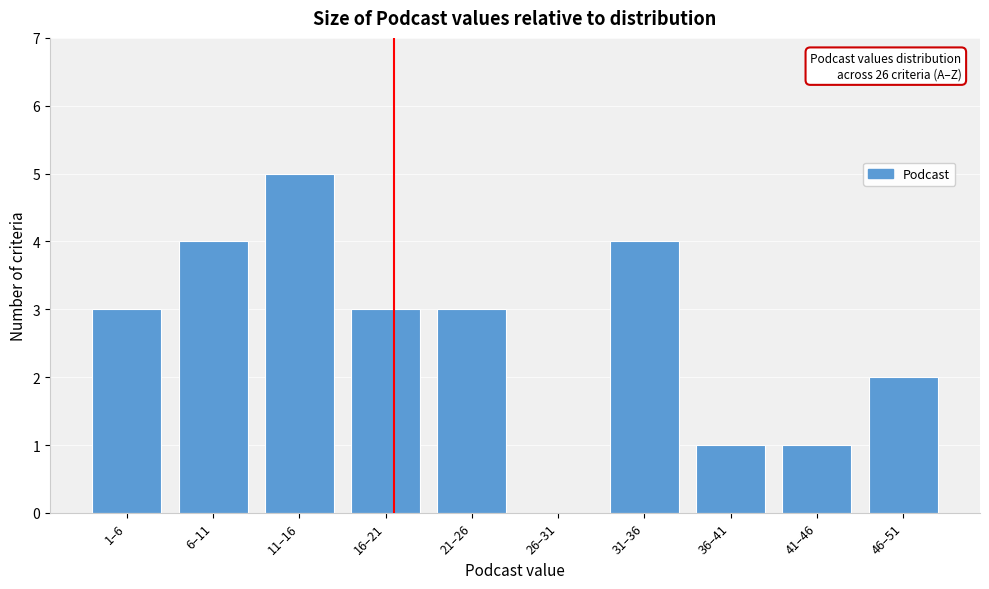

Reading left to right, transcribe all the data shown in this chart.

1–6=3	6–11=4	11–16=5	16–21=3	21–26=3	26–31=0	31–36=4	36–41=1	41–46=1	46–51=2